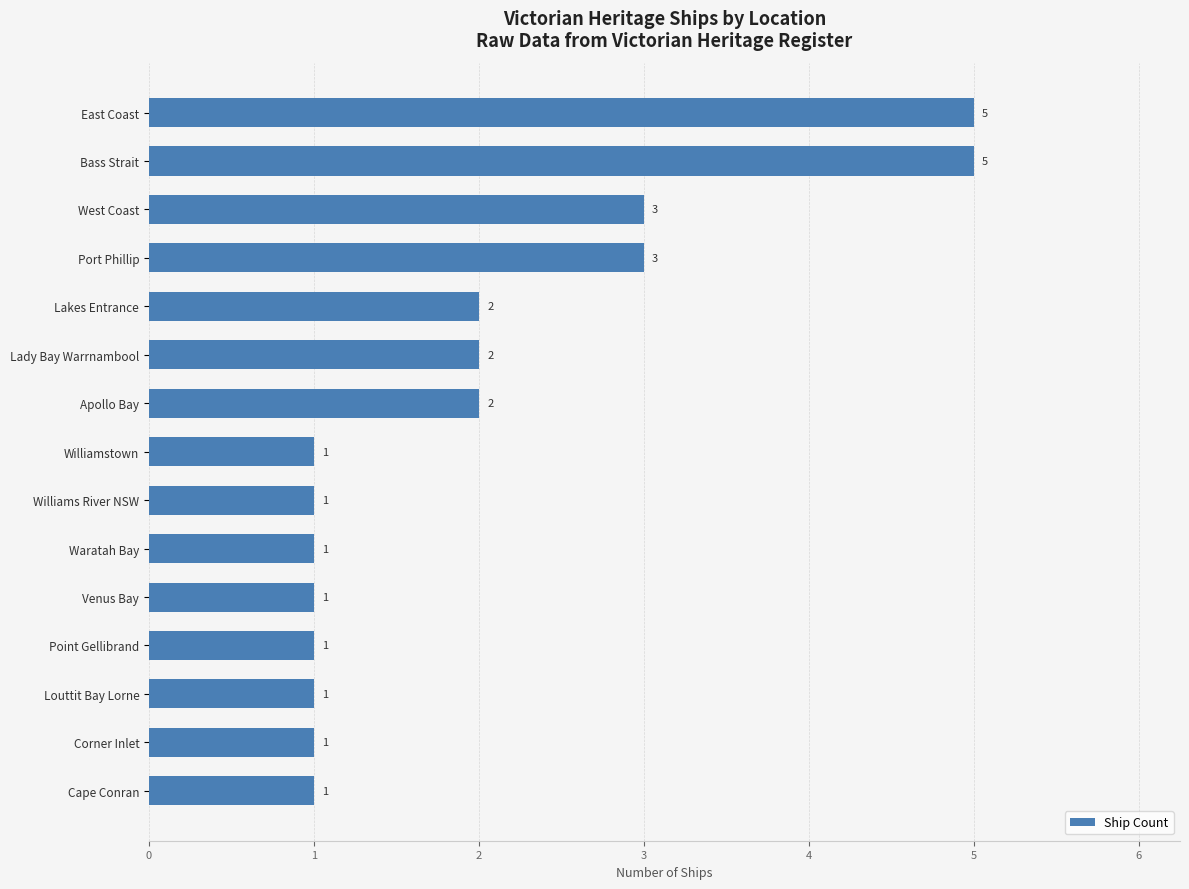

Count the values in the range 1 to 3.

13